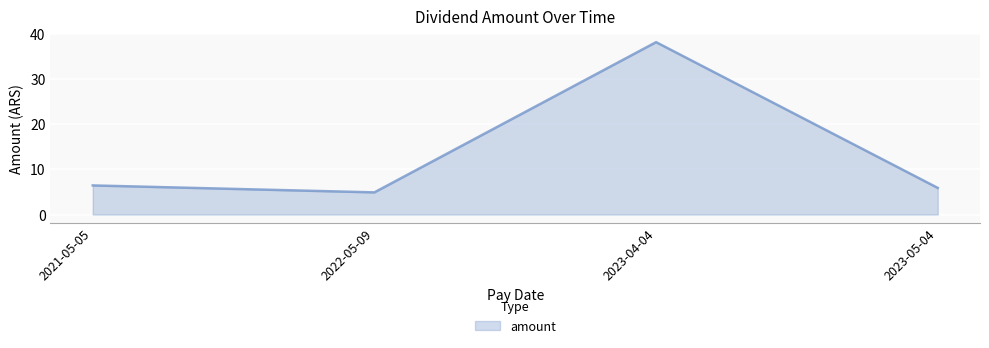

True or false: there are more than 1 points higher than both neighbors.

False